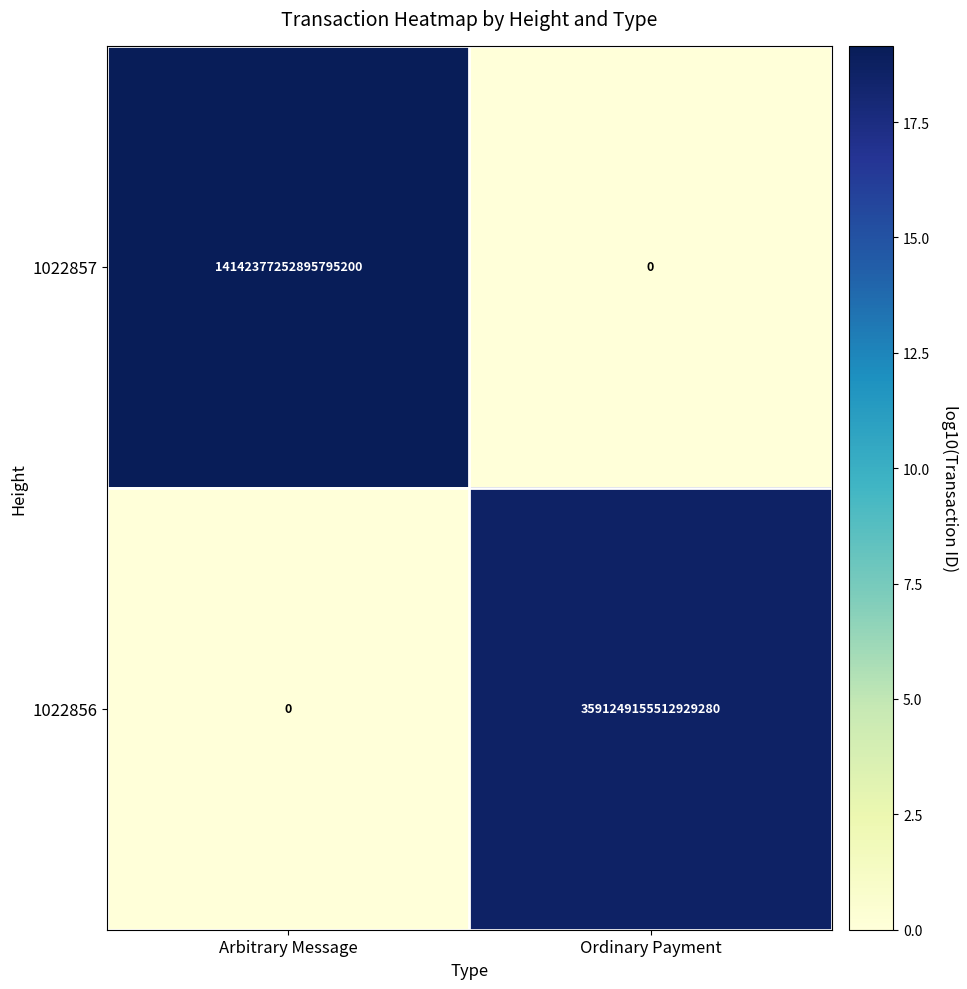

Between Arbitrary Message and Ordinary Payment, which series saw the biggest shift?

1022857